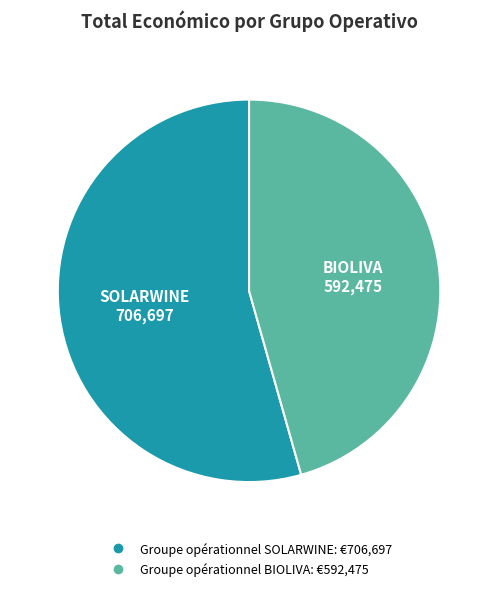

What is the largest slice in the pie chart?

Groupe opérationnel SOLARWINE